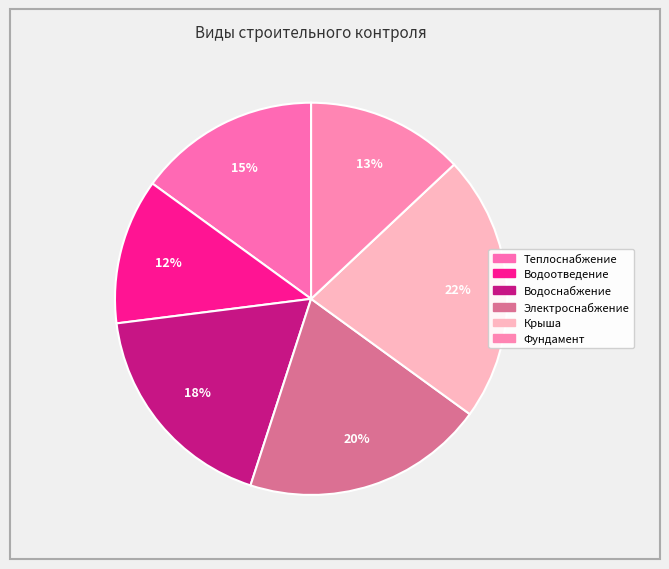

Count the number of slices in the pie.

6